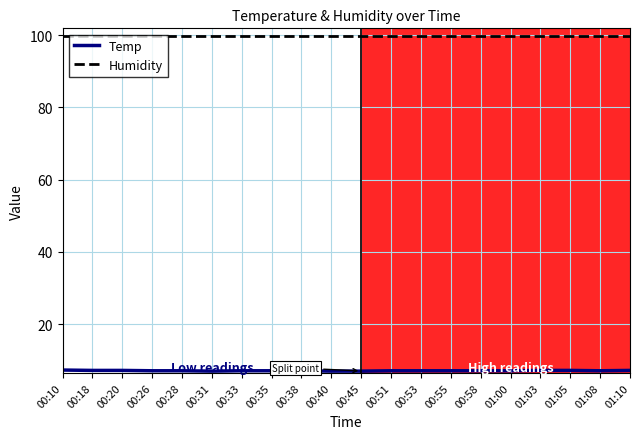

What is the difference between the highest and lowest values at 00:18?

92.7